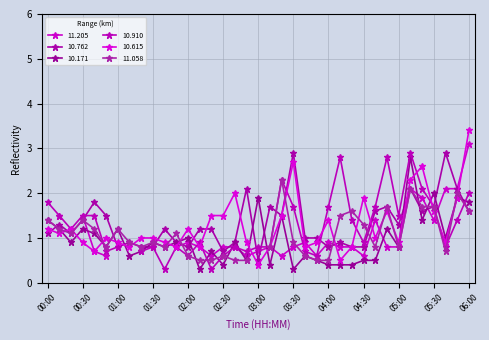

The value of 10.762 at 01:30 is 0.8. True or false?

True